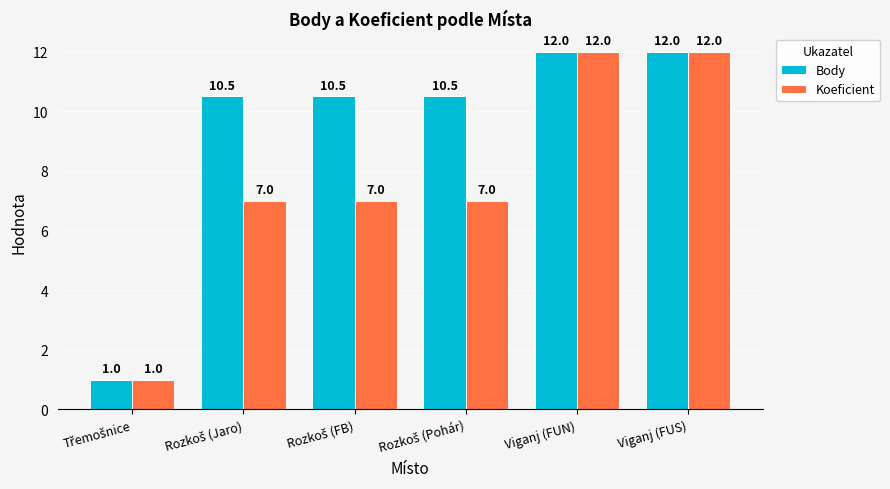

List the series in order of their overall mean, lowest first.

Koeficient, Body